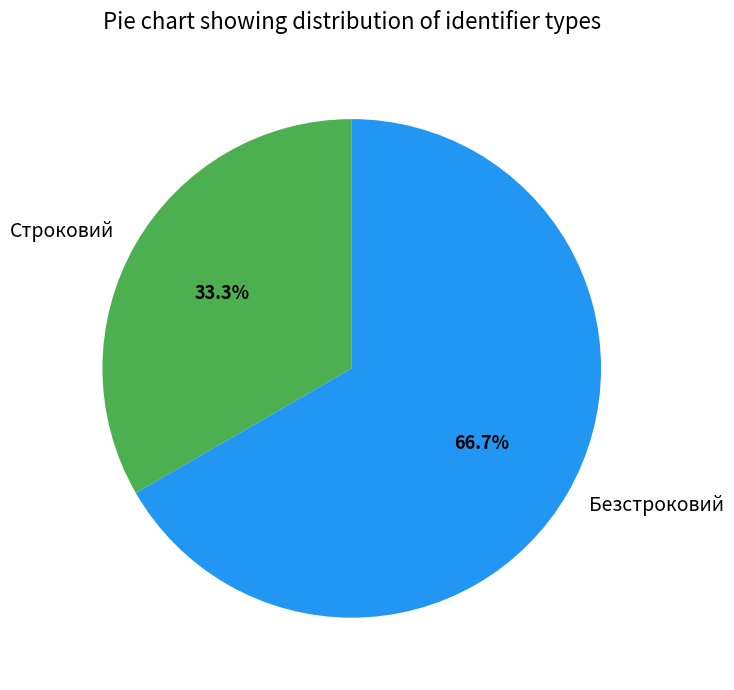

Which category has the biggest portion of the pie?

Безстроковий